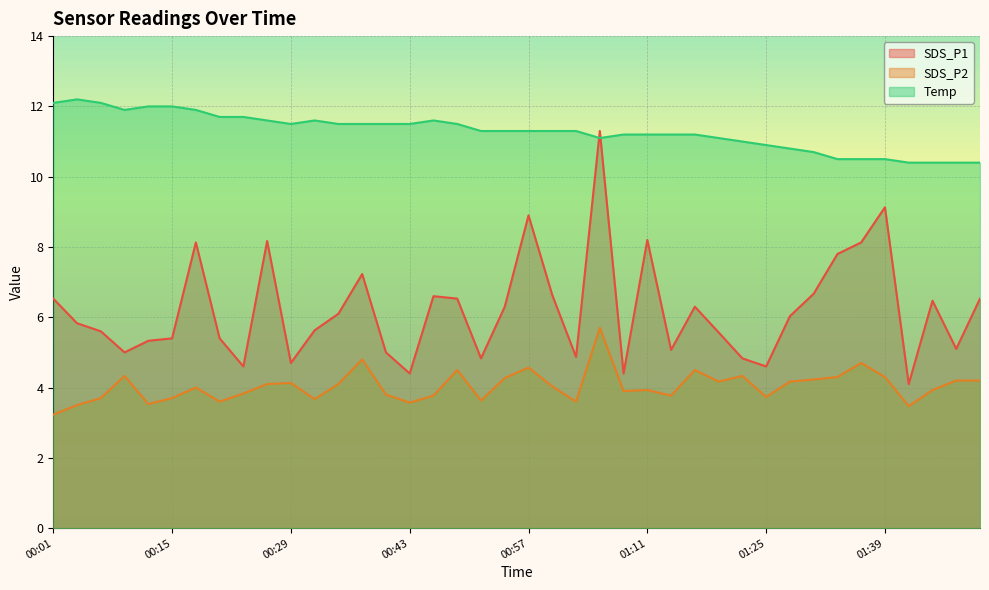

Reading left to right, list all the values displayed in this chart.

SDS_P1: 00:01=6.5	00:04=5.8	00:07=5.6	00:10=5.0	00:13=5.3	00:15=5.4	00:18=8.1	00:21=5.4	00:24=4.6	00:26=8.2	00:29=4.7	00:32=5.6	00:35=6.1	00:37=7.2	00:40=5.0	00:43=4.4	00:46=6.6	00:49=6.5	00:51=4.8	00:54=6.3	00:57=8.9	01:00=6.6	01:03=4.9	01:05=11.3	01:08=4.4	01:11=8.2	01:14=5.1	01:17=6.3	01:19=5.6	01:22=4.8	01:25=4.6	01:28=6.0	01:31=6.7	01:33=7.8	01:36=8.1	01:39=9.1	01:42=4.1	01:44=6.5	01:47=5.1	01:50=6.5
SDS_P2: 00:01=3.2	00:04=3.5	00:07=3.7	00:10=4.3	00:13=3.5	00:15=3.7	00:18=4.0	00:21=3.6	00:24=3.8	00:26=4.1	00:29=4.1	00:32=3.7	00:35=4.1	00:37=4.8	00:40=3.8	00:43=3.6	00:46=3.8	00:49=4.5	00:51=3.6	00:54=4.3	00:57=4.6	01:00=4.0	01:03=3.6	01:05=5.7	01:08=3.9	01:11=3.9	01:14=3.8	01:17=4.5	01:19=4.2	01:22=4.3	01:25=3.7	01:28=4.2	01:31=4.2	01:33=4.3	01:36=4.7	01:39=4.3	01:42=3.5	01:44=3.9	01:47=4.2	01:50=4.2
Temp: 00:01=12.1	00:04=12.2	00:07=12.1	00:10=11.9	00:13=12.0	00:15=12.0	00:18=11.9	00:21=11.7	00:24=11.7	00:26=11.6	00:29=11.5	00:32=11.6	00:35=11.5	00:37=11.5	00:40=11.5	00:43=11.5	00:46=11.6	00:49=11.5	00:51=11.3	00:54=11.3	00:57=11.3	01:00=11.3	01:03=11.3	01:05=11.1	01:08=11.2	01:11=11.2	01:14=11.2	01:17=11.2	01:19=11.1	01:22=11.0	01:25=10.9	01:28=10.8	01:31=10.7	01:33=10.5	01:36=10.5	01:39=10.5	01:42=10.4	01:44=10.4	01:47=10.4	01:50=10.4